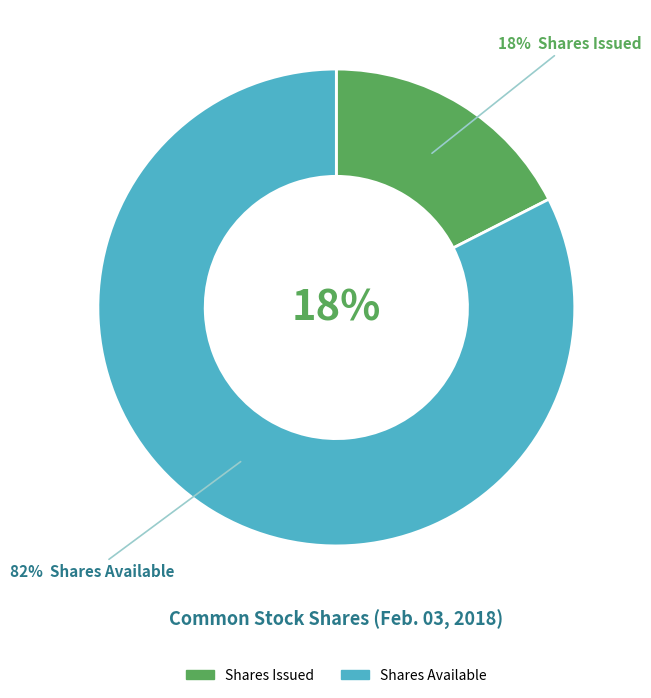

Does Common stock, shares issued account for over 50% of the chart?

No